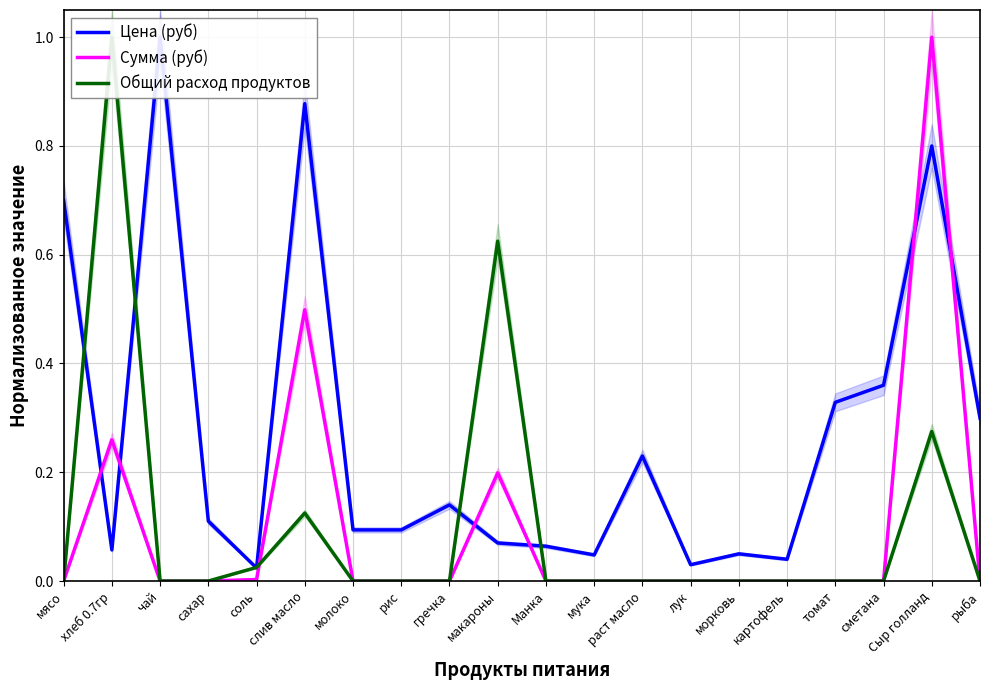

What is the label of the 17th point from the right?

сахар